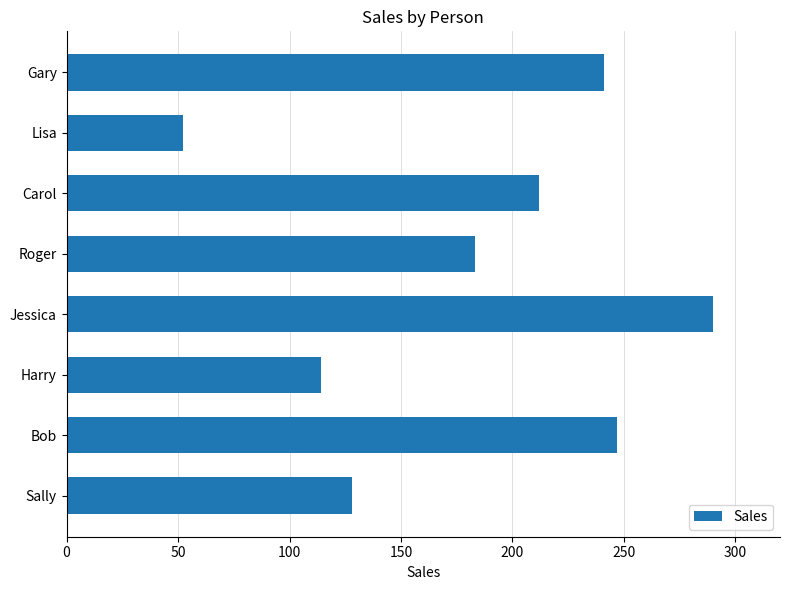

Reading bottom to top, list all the values displayed in this chart.

128	247	114	290	183	212	52	241